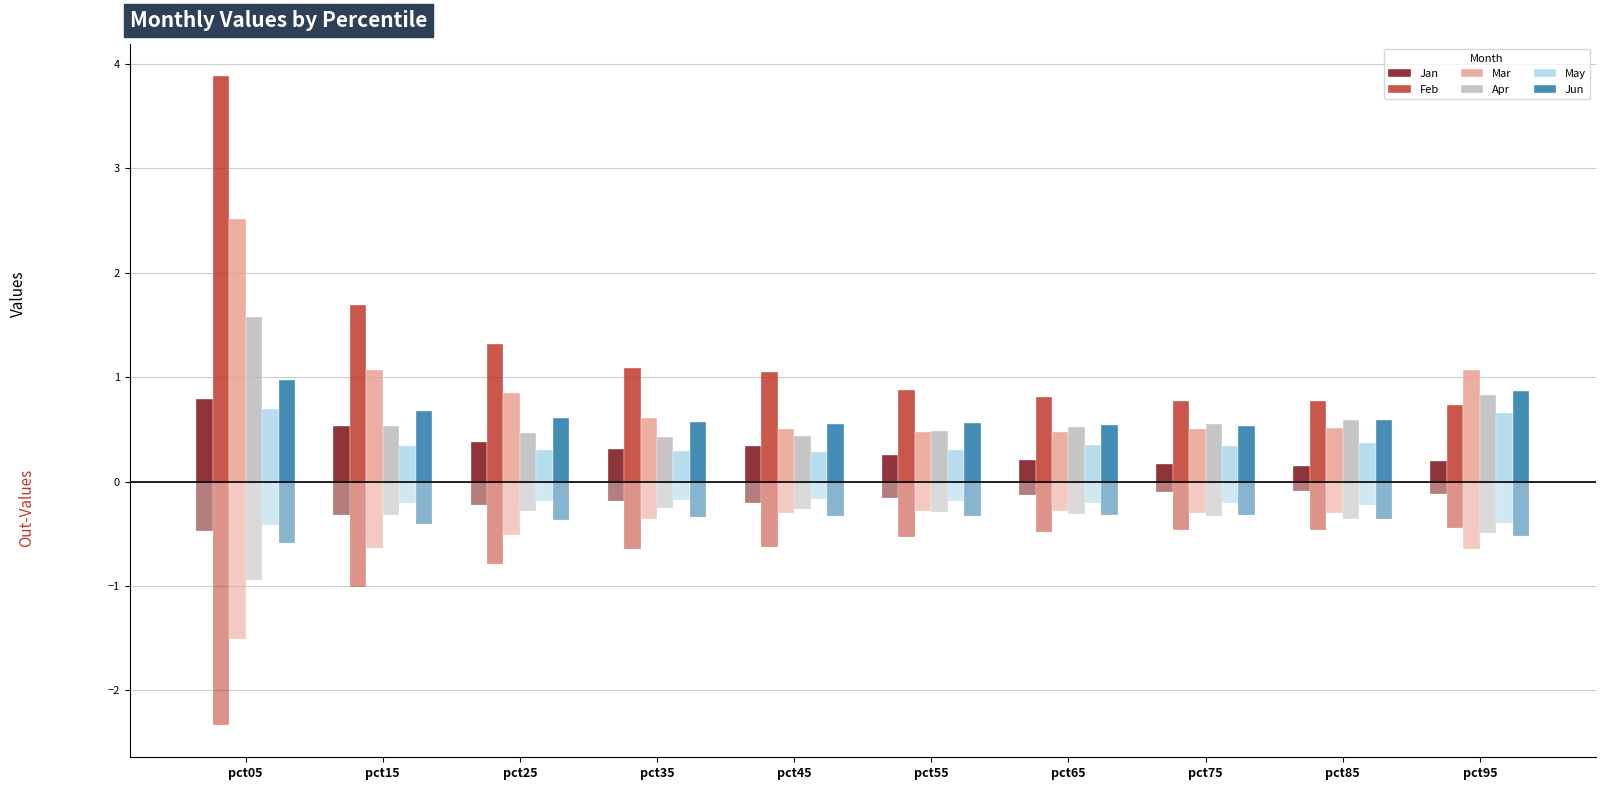

Which label corresponds to the smallest value in the chart?

pct85